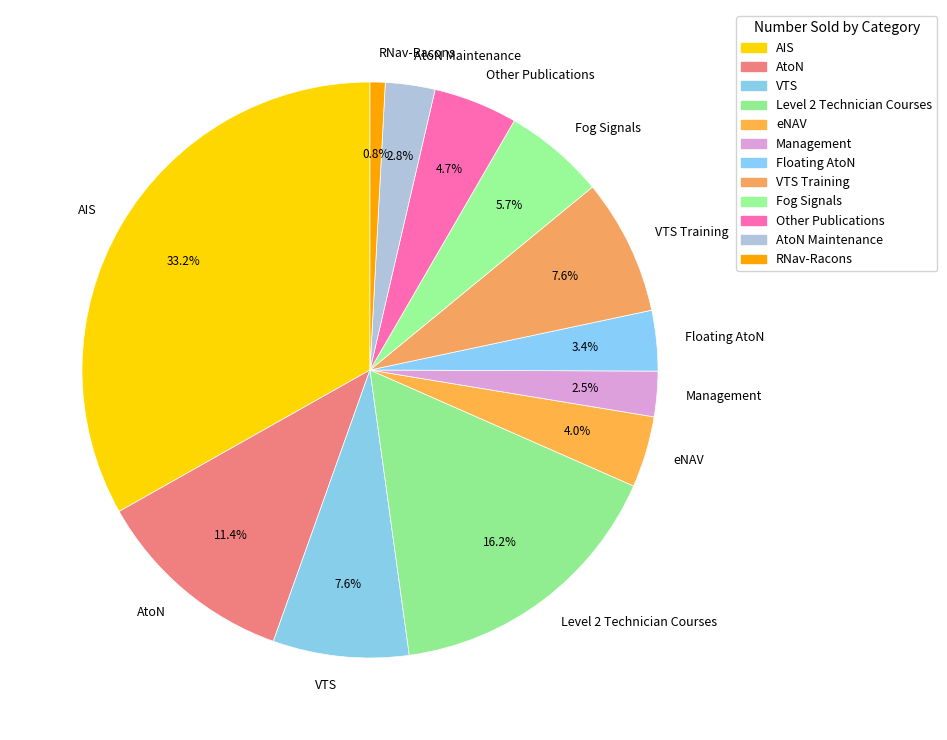

To the nearest percent, what is the difference between the largest and smallest slice percentages?

32%